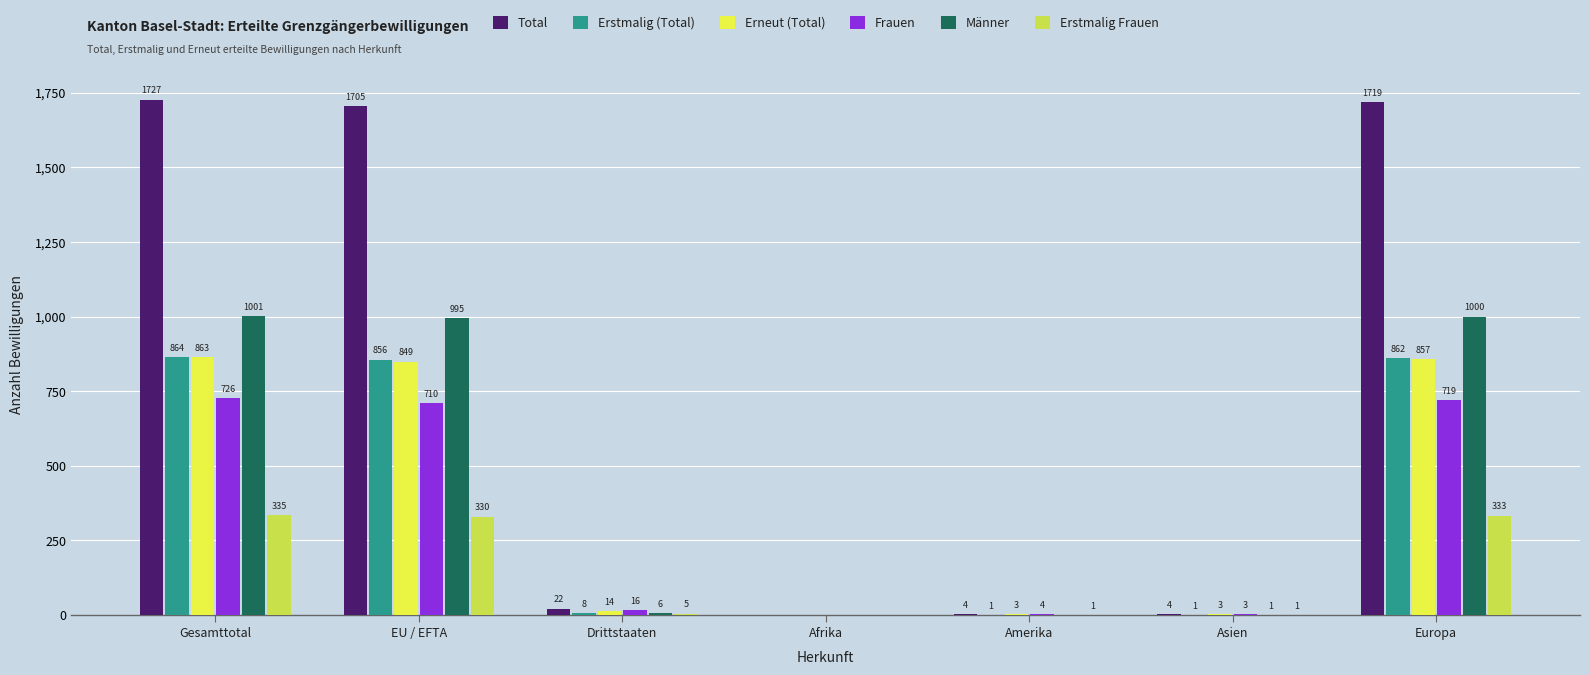

Are the bars grouped side by side (vs. stacked)?

Yes